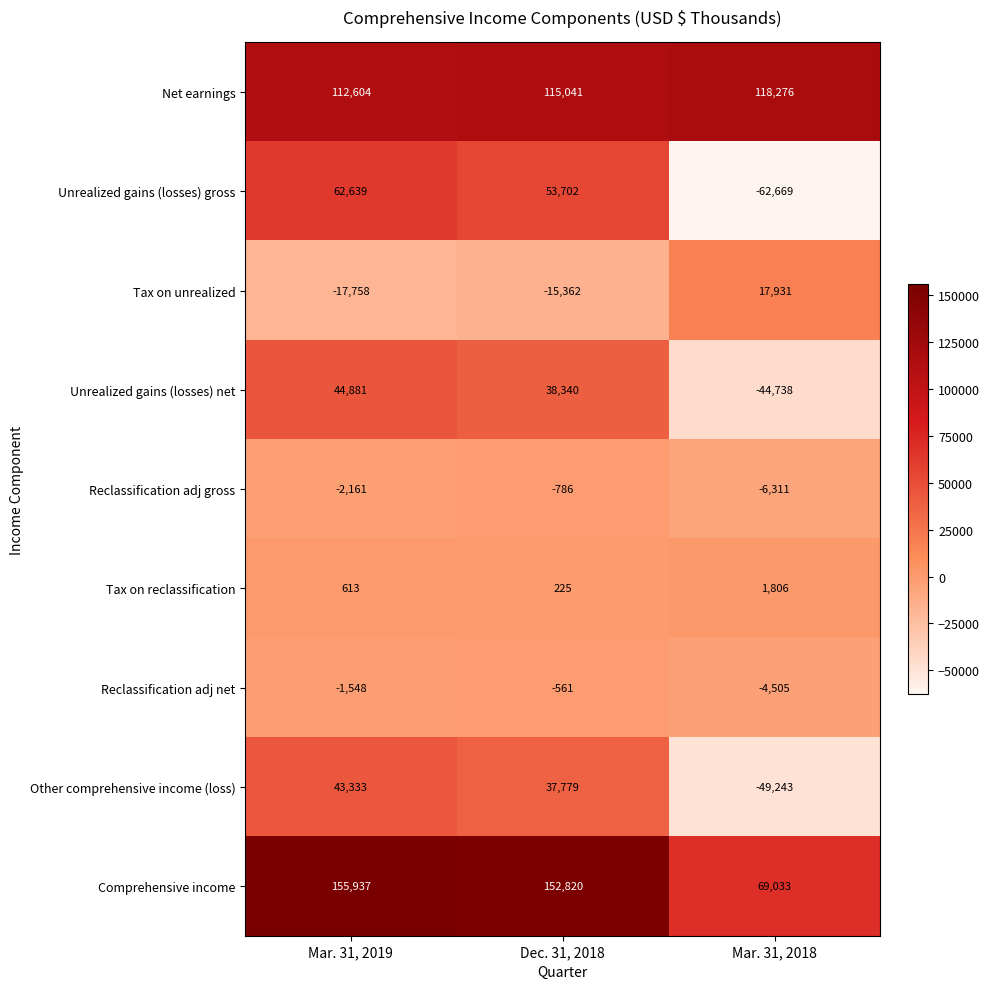

What is the minimum value shown in the chart?

-62669